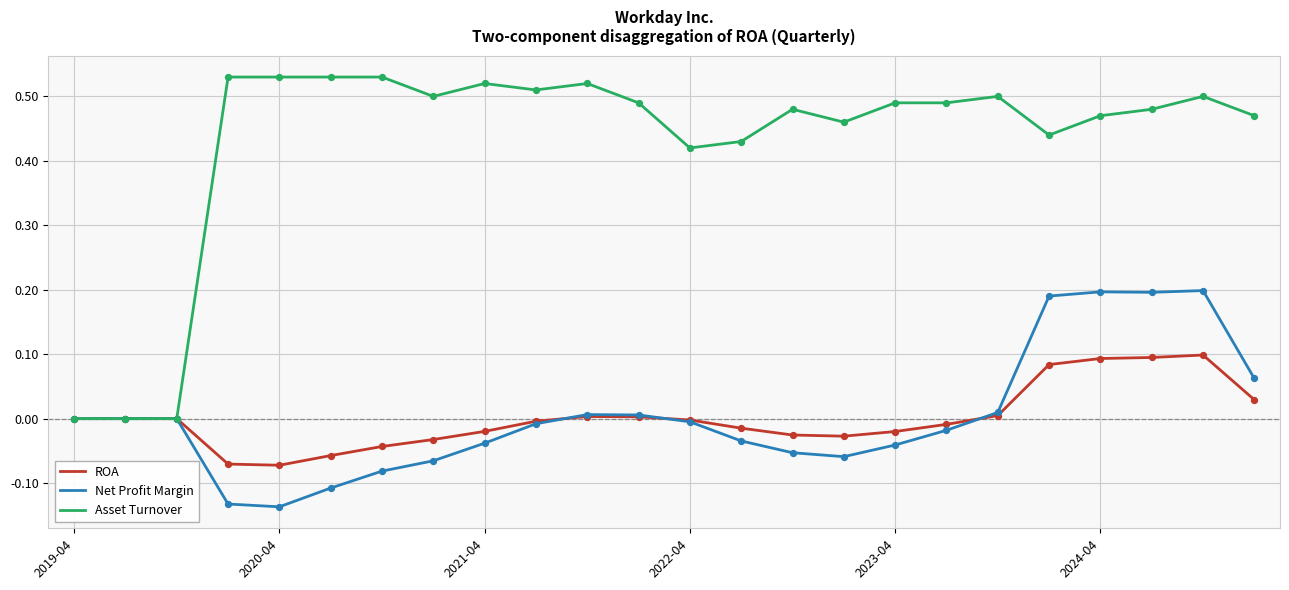

Which series has the largest total across all categories?

Asset Turnover